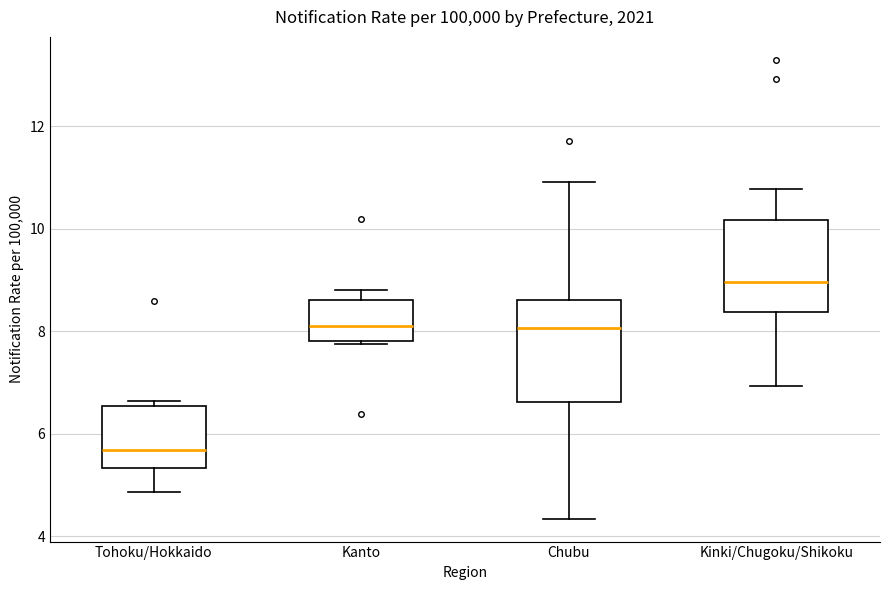

Where is the lower edge of the box for Chubu on the y-axis? The values are not printed on the chart, so give them approximately, as read against the axis.

6.6